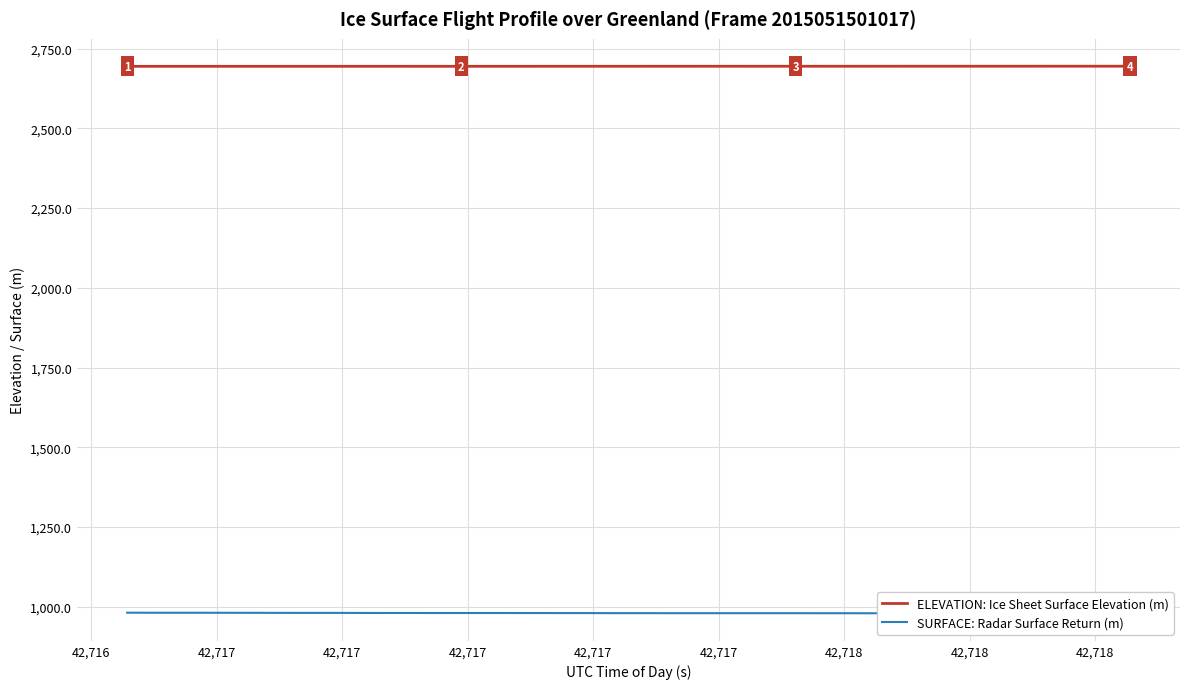

What is the highest value of the ELEVATION: Ice Sheet Surface Elevation (m) series?

2694.9